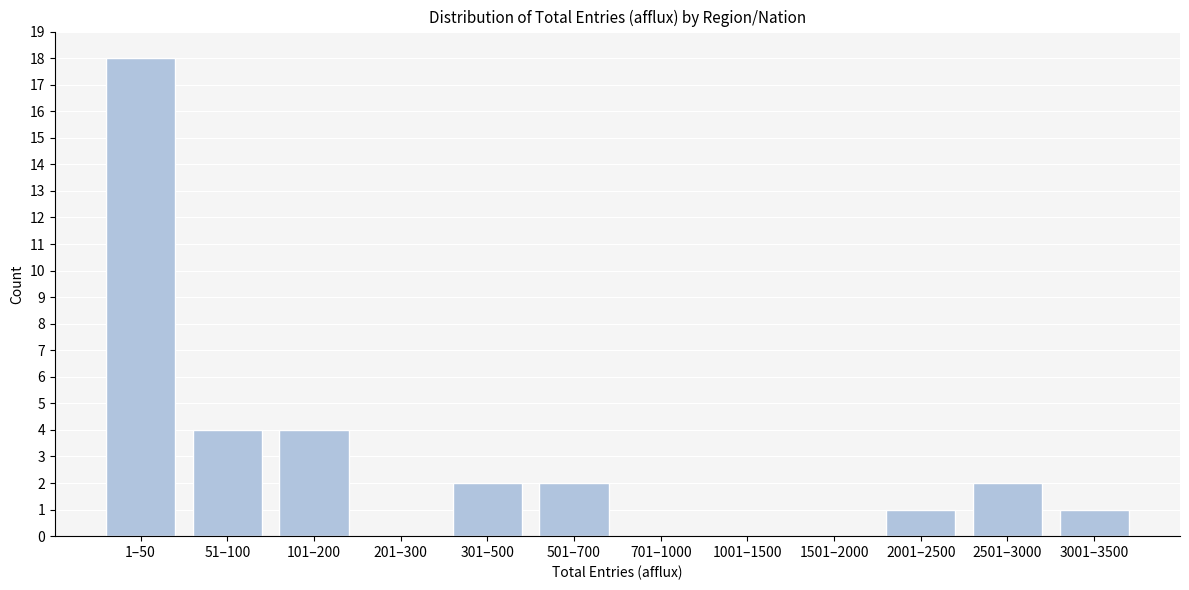

Reading left to right, list all the values displayed in this chart.

1–50=18	51–100=4	101–200=4	201–300=0	301–500=2	501–700=2	701–1000=0	1001–1500=0	1501–2000=0	2001–2500=1	2501–3000=2	3001–3500=1